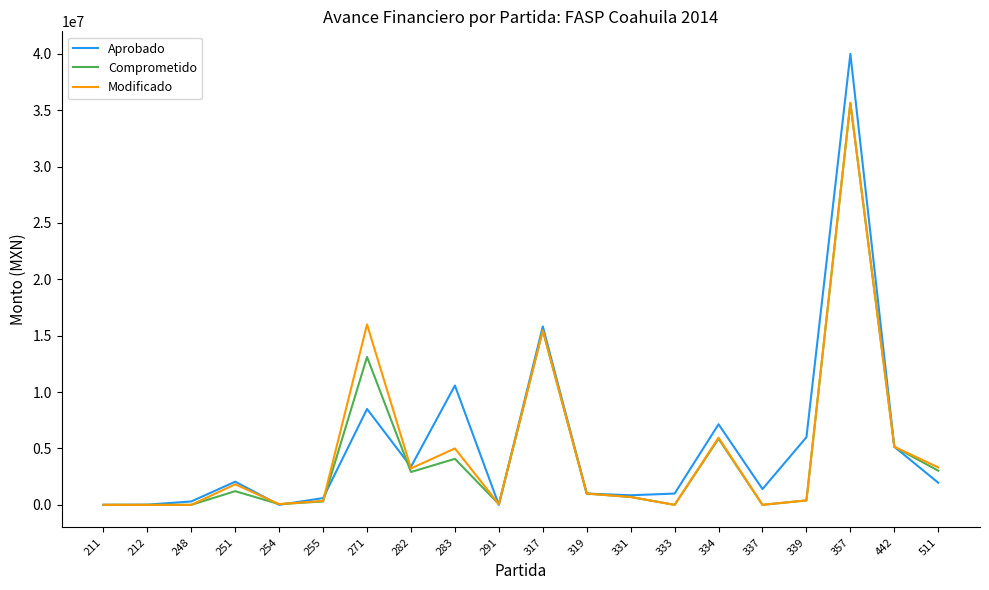

Which series has the largest range (max minus min)?

Aprobado